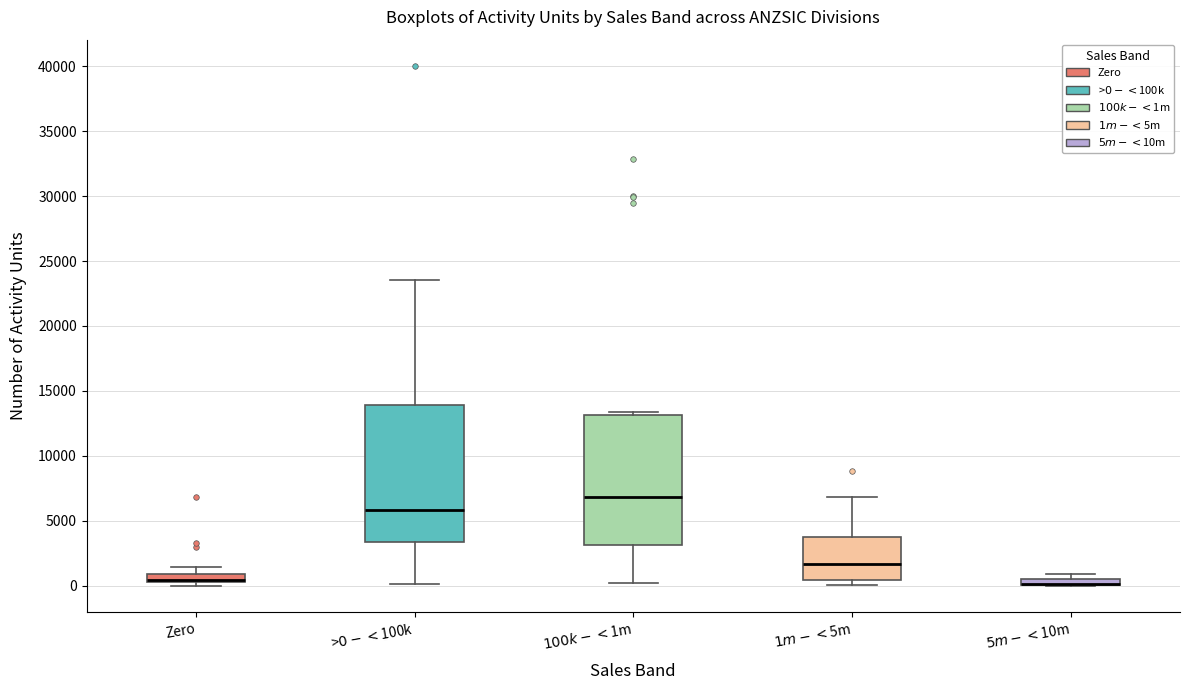

Where is the lower edge of the box for $100k-<$1m on the y-axis? The values are not printed on the chart, so give them approximately, as read against the axis.

3000